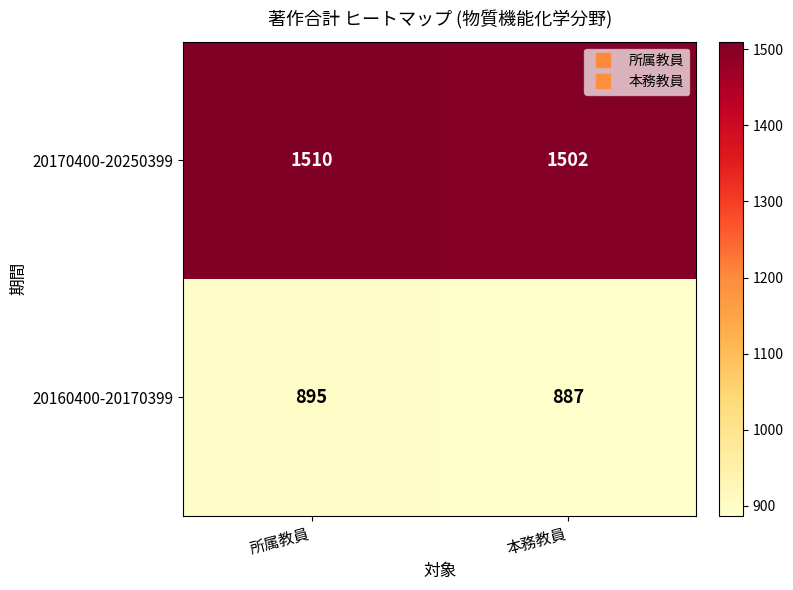

List the series in order of their overall mean, lowest first.

20160400-20170399, 20170400-20250399